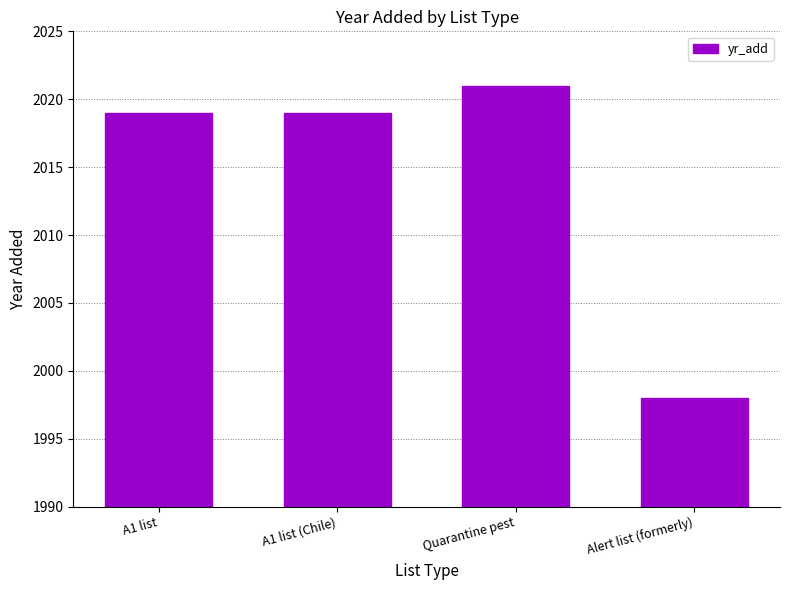

What is the label of the 4th bar from the left?

Alert list (formerly)